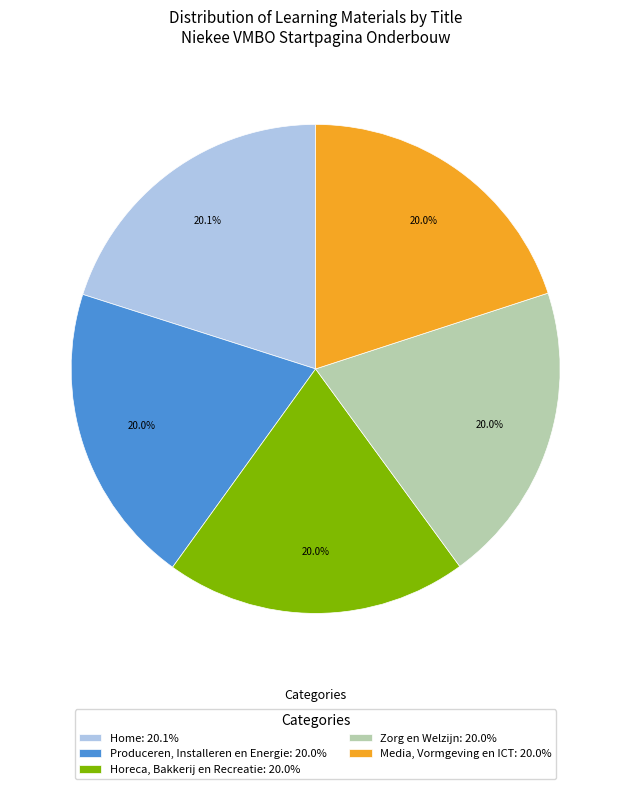

The Media, Vormgeving en ICT slice represents 9% of the pie. True or false?

False